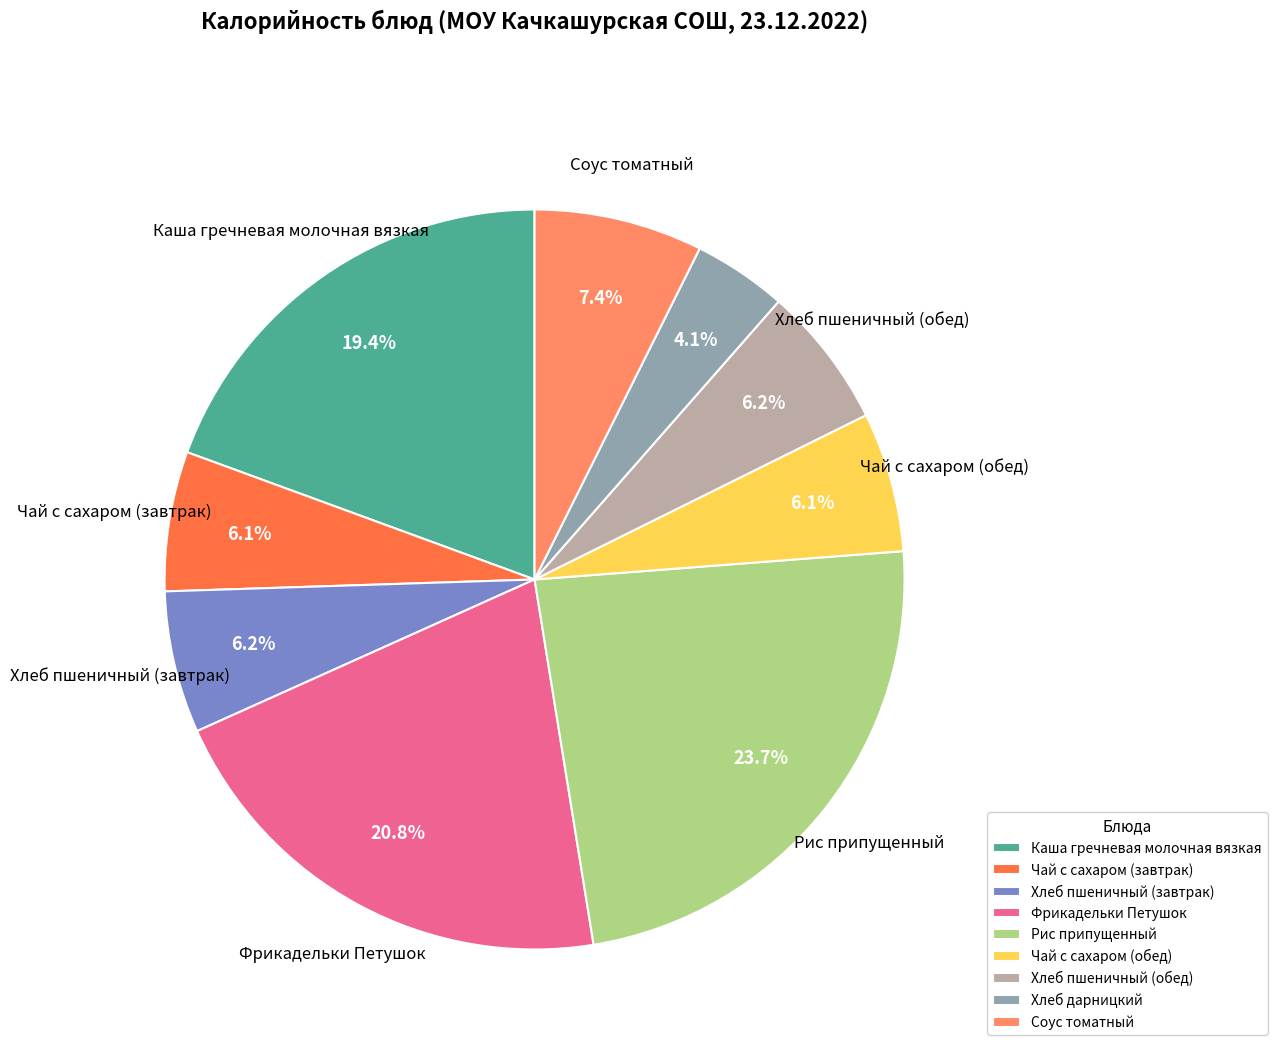

Is there any slice that represents more than half of the pie?

No